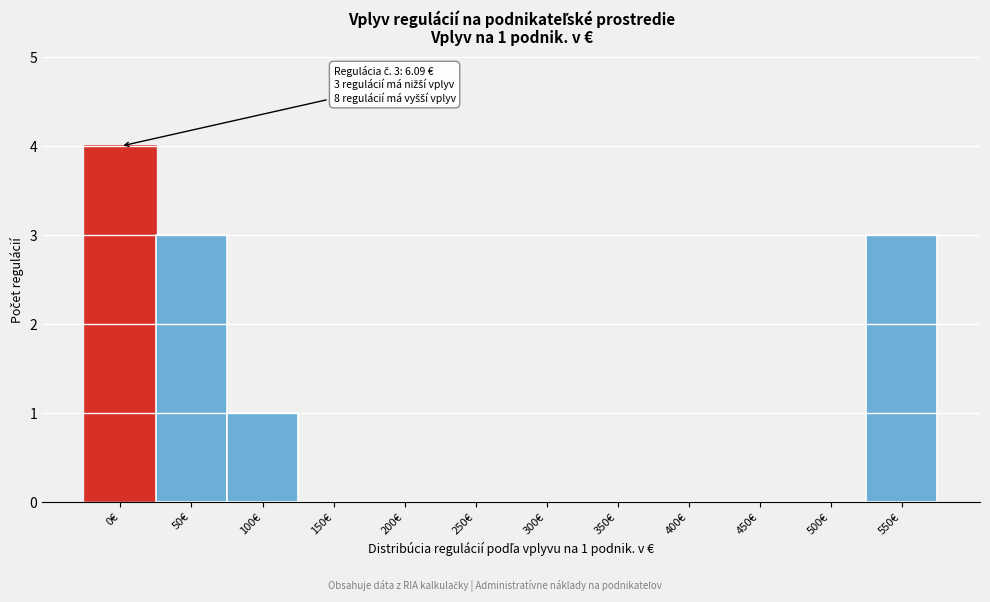

Reading left to right, transcribe all the data shown in this chart.

0€=4	50€=3	100€=1	150€=0	200€=0	250€=0	300€=0	350€=0	400€=0	450€=0	500€=0	550€=3